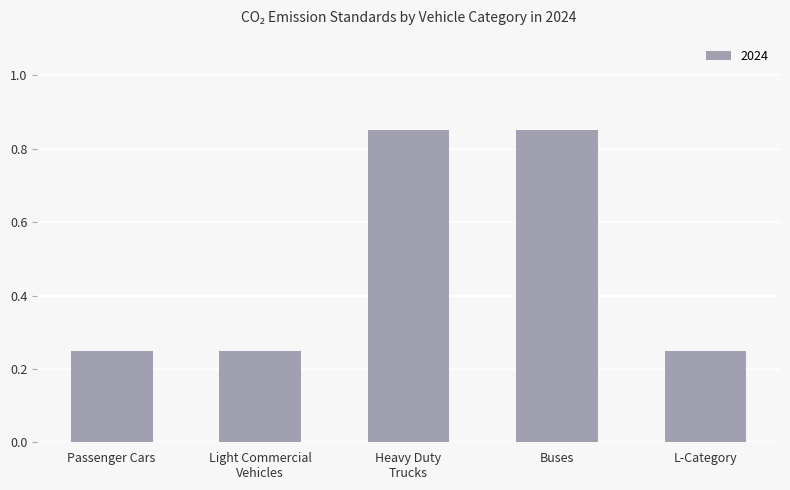

What is the sum of the values at Passenger Cars and Buses?

1.1